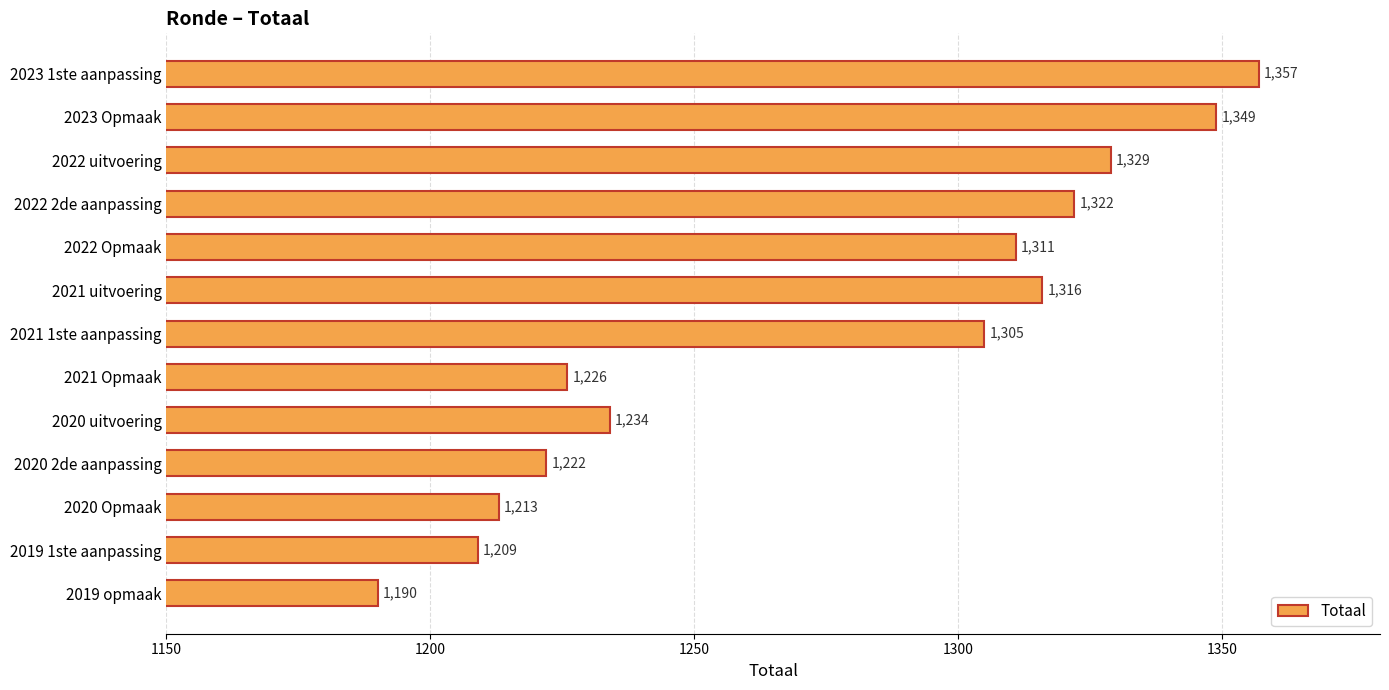

List the labels in order of value, largest first.

2023 1ste aanpassing, 2023 Opmaak, 2022 uitvoering, 2022 2de aanpassing, 2021 uitvoering, 2022 Opmaak, 2021 1ste aanpassing, 2020 uitvoering, 2021 Opmaak, 2020 2de aanpassing, 2020 Opmaak, 2019 1ste aanpassing, 2019 opmaak